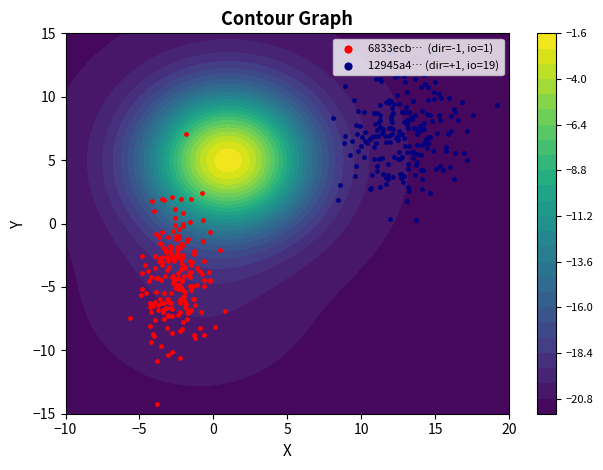

True or false: 12945a4051f907776aa743d8287047434f3c8aa has a value of 5 at io_index.

False